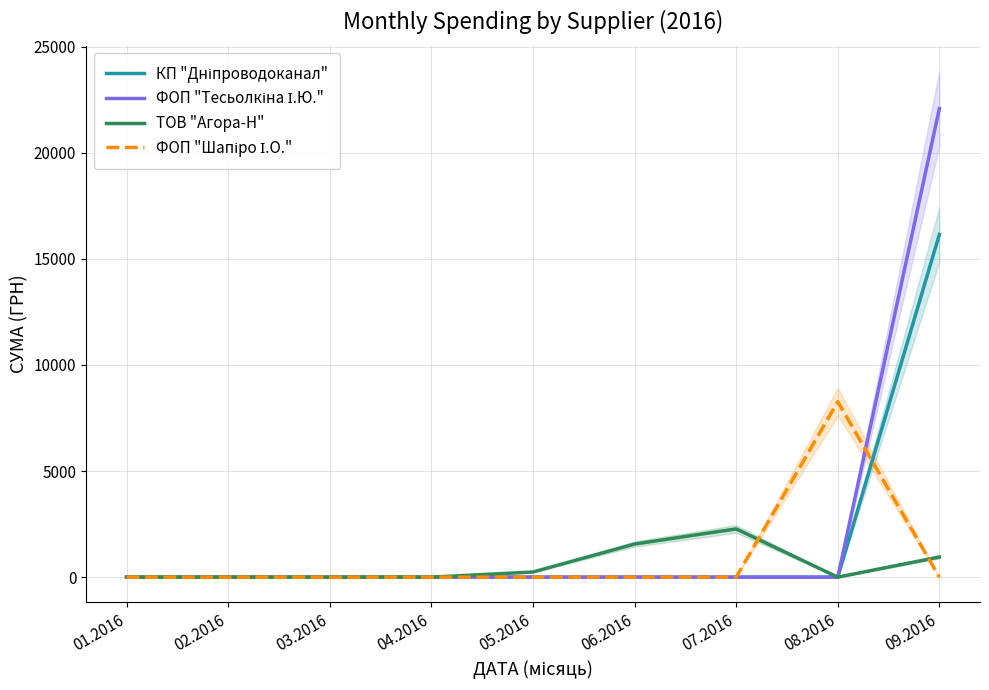

Rank the series at 08.2016 from lowest to highest value.

КП "Дніпроводоканал", ФОП "Тесьолкіна І.Ю.", ТОВ "Агора-Н", ФОП "Шапіро І.О."